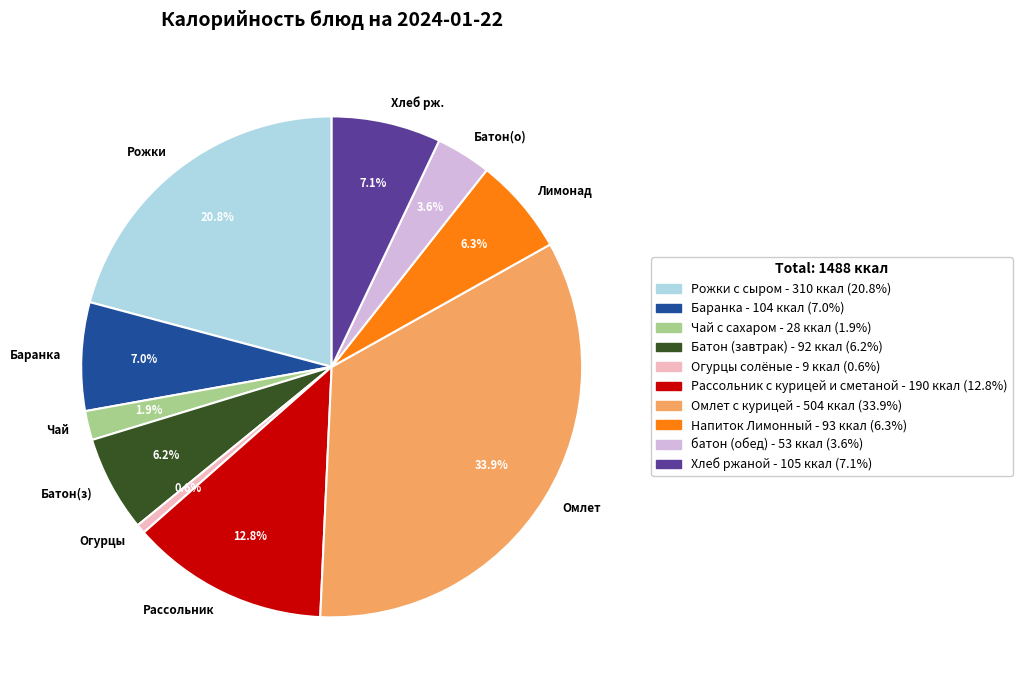

Between Огурцы and Батон(о), which is larger?

Батон(о)